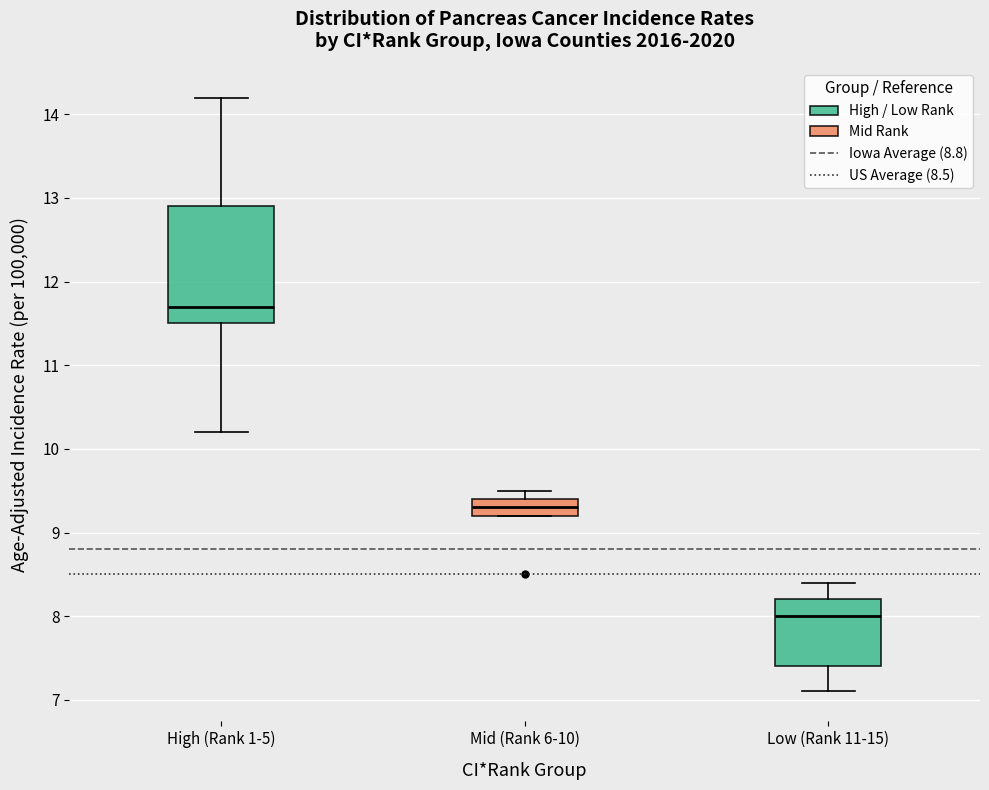

Reading left to right, read every box against the y-axis: the position of its median line, the range the box covers, and the ends of its whiskers. The values are not printed on the chart, so give them approximately, as read against the axis.

High (Rank 1-5): median 11.7, box 11.5 to 12.9, whiskers 10.2 to 14.2
Mid (Rank 6-10): median 9.3, box 9.2 to 9.4, whiskers 9.2 to 9.5
Low (Rank 11-15): median 8.0, box 7.4 to 8.2, whiskers 7.1 to 8.4